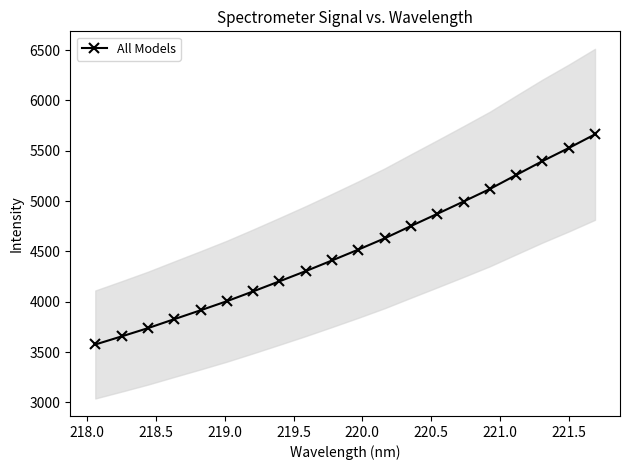

True or false: All Models has more than 2 points higher than both neighbors.

False